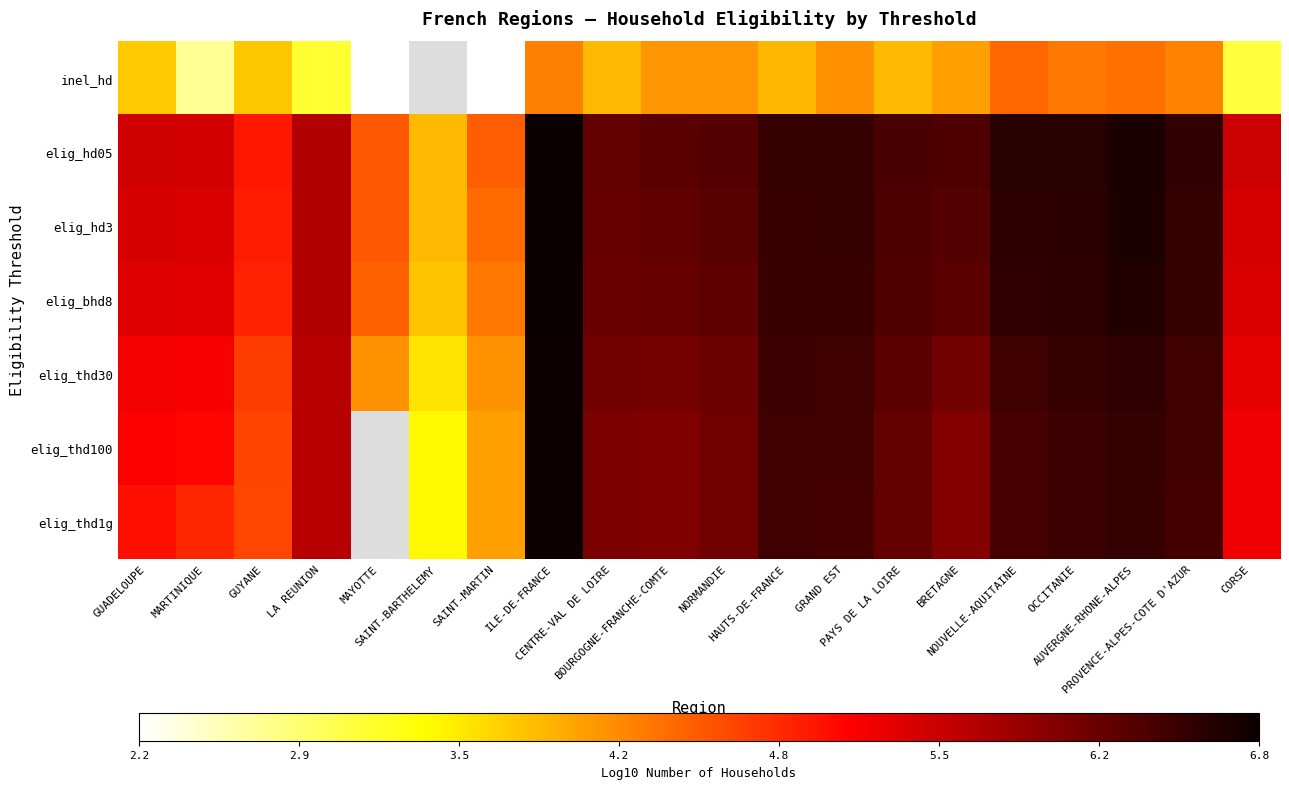

What is the difference between the highest and lowest values at MARTINIQUE?

2.8